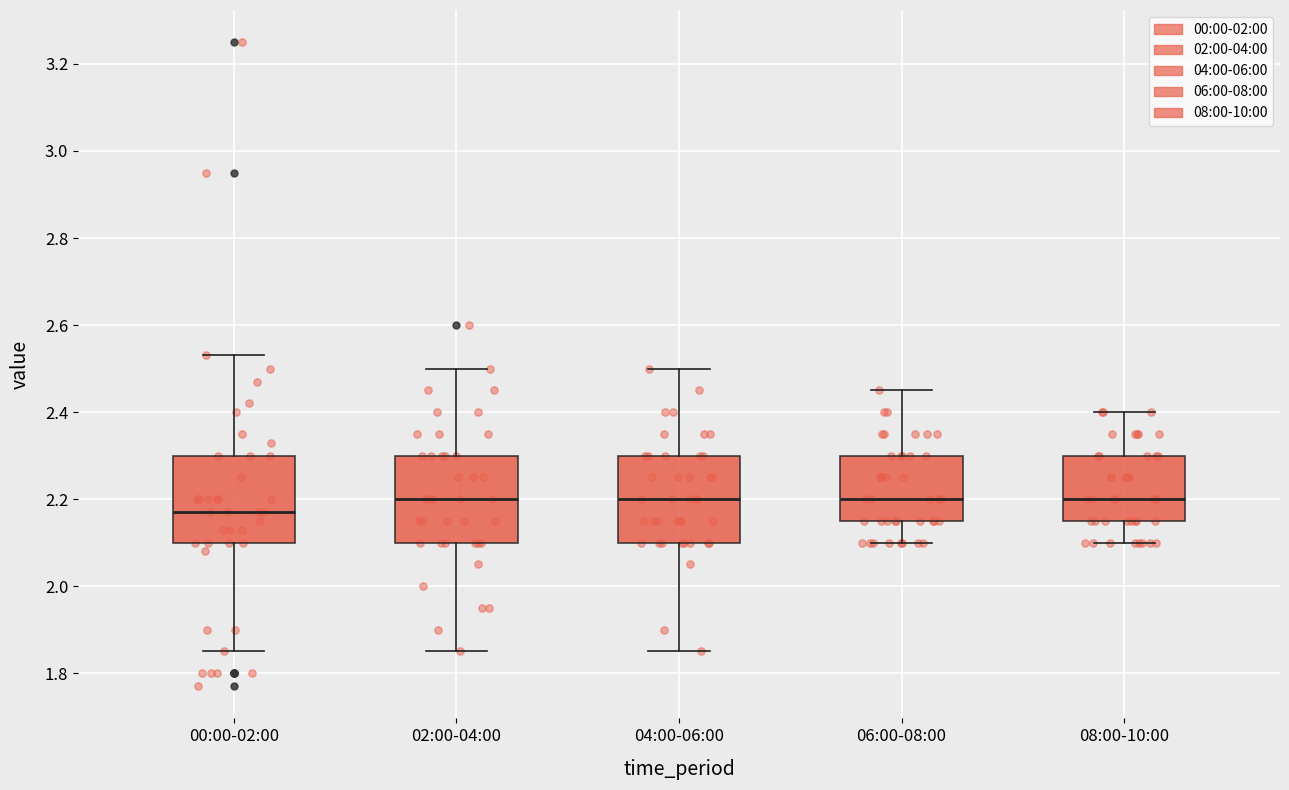

Reading left to right, read every box against the y-axis: the position of its median line, the range the box covers, and the ends of its whiskers. The values are not printed on the chart, so give them approximately, as read against the axis.

00:00-02:00: median 2.18, box 2.10 to 2.30, whiskers 1.86 to 2.54
02:00-04:00: median 2.20, box 2.10 to 2.30, whiskers 1.86 to 2.50
04:00-06:00: median 2.20, box 2.10 to 2.30, whiskers 1.86 to 2.50
06:00-08:00: median 2.20, box 2.16 to 2.30, whiskers 2.10 to 2.46
08:00-10:00: median 2.20, box 2.16 to 2.30, whiskers 2.10 to 2.40